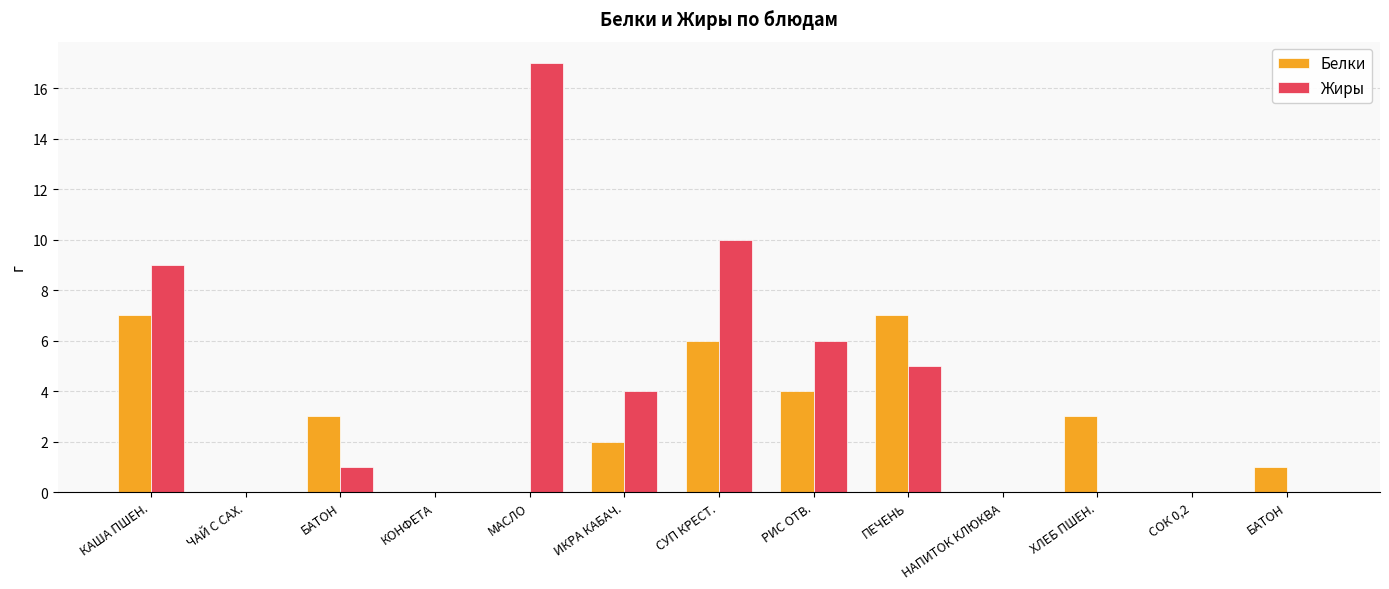

What are all the series names shown in the legend?

Белки, Жиры